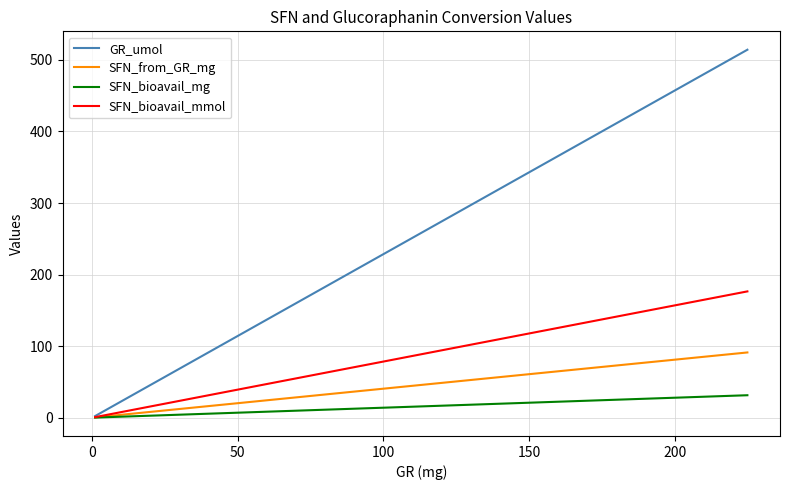

What is the maximum value for SFN_from_GR_mg?

91.2